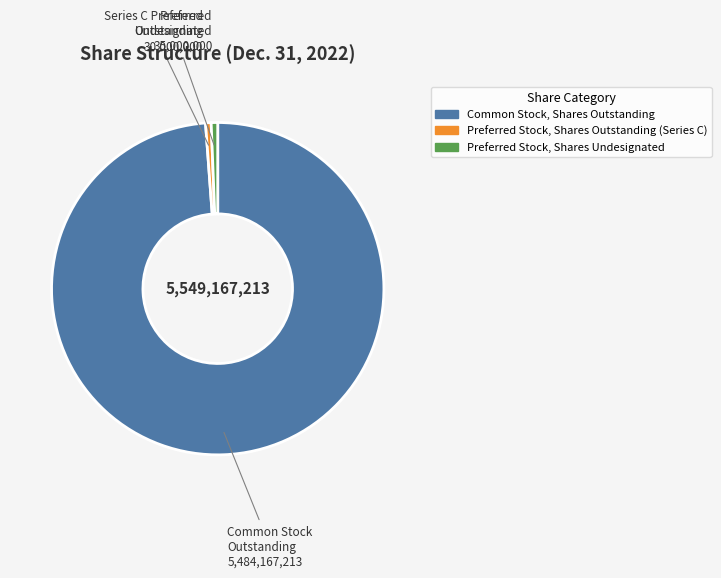

How many slices are in this pie chart?

3